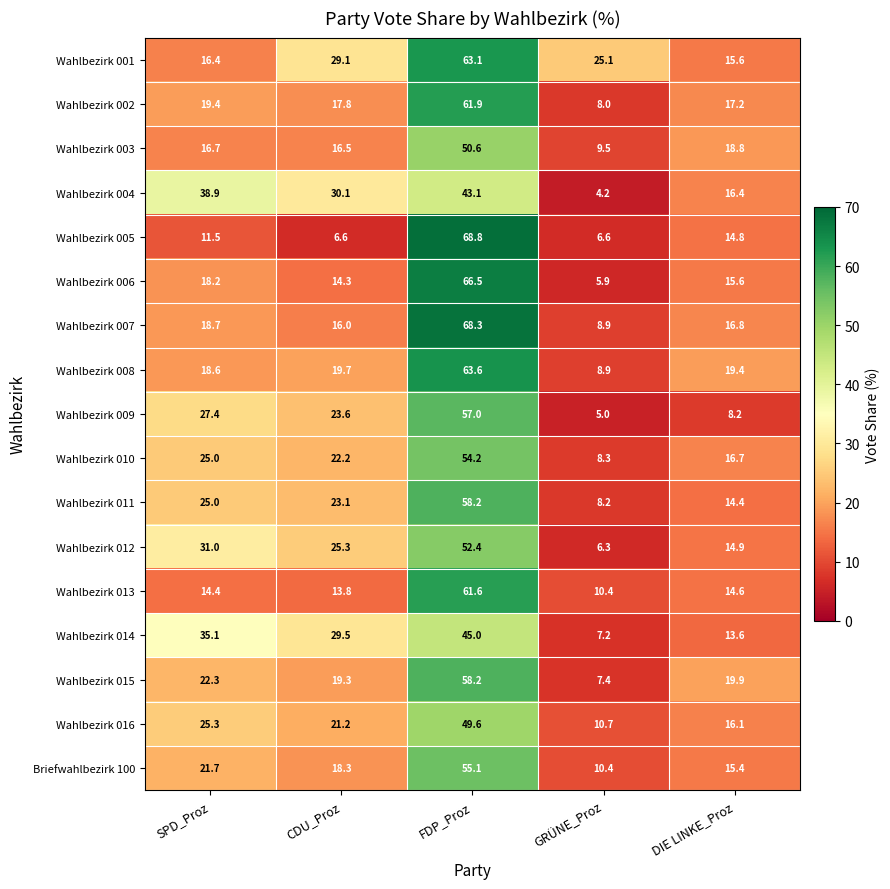

The value of Wahlbezirk 013 at GRÜNE_Proz is 6.6. True or false?

False